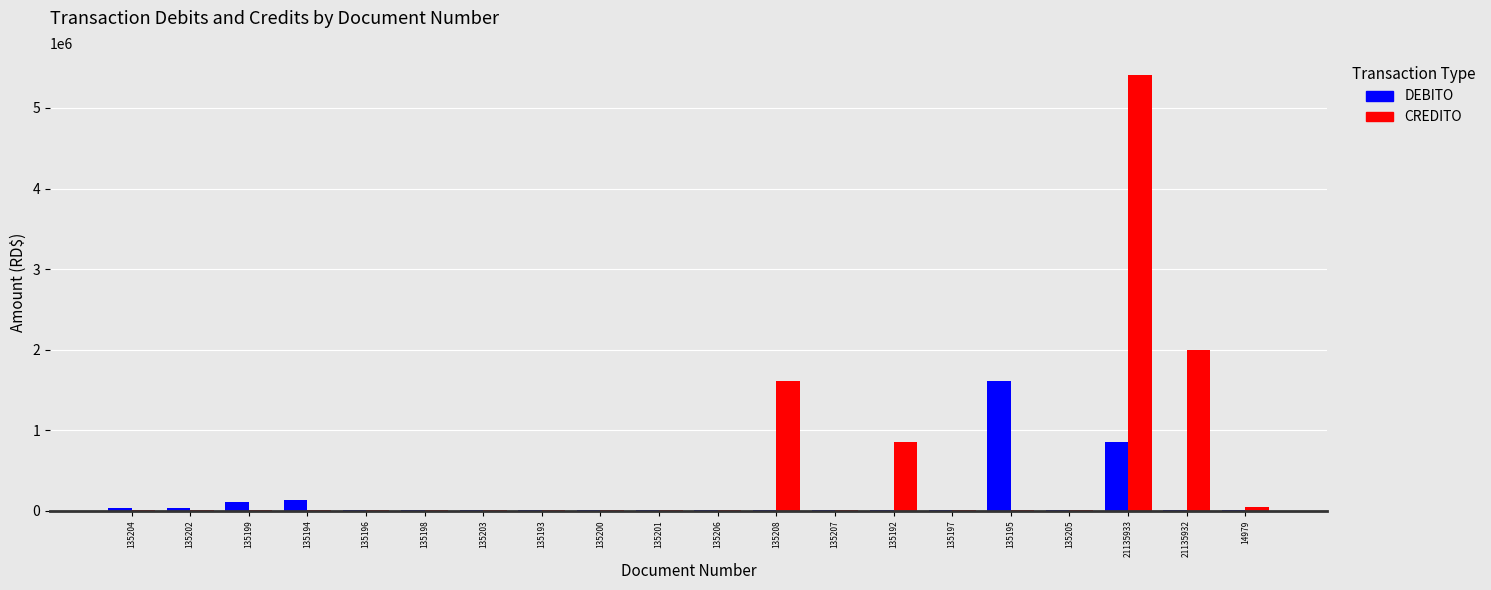

What is the greatest value displayed?

5410876.1